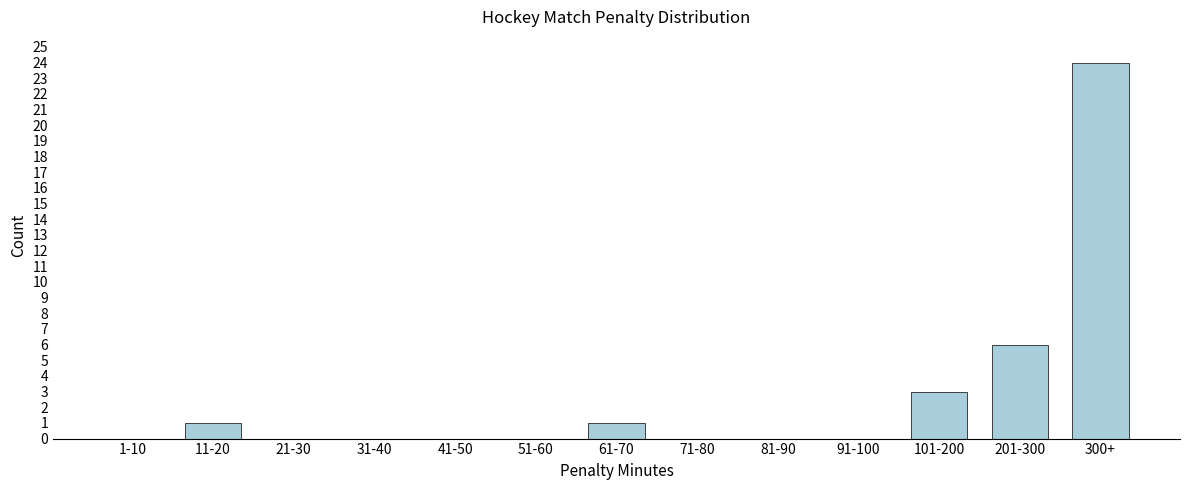

Reading left to right, extract all data points from this chart.

1-10=0	11-20=1	21-30=0	31-40=0	41-50=0	51-60=0	61-70=1	71-80=0	81-90=0	91-100=0	101-200=3	201-300=6	300+=24